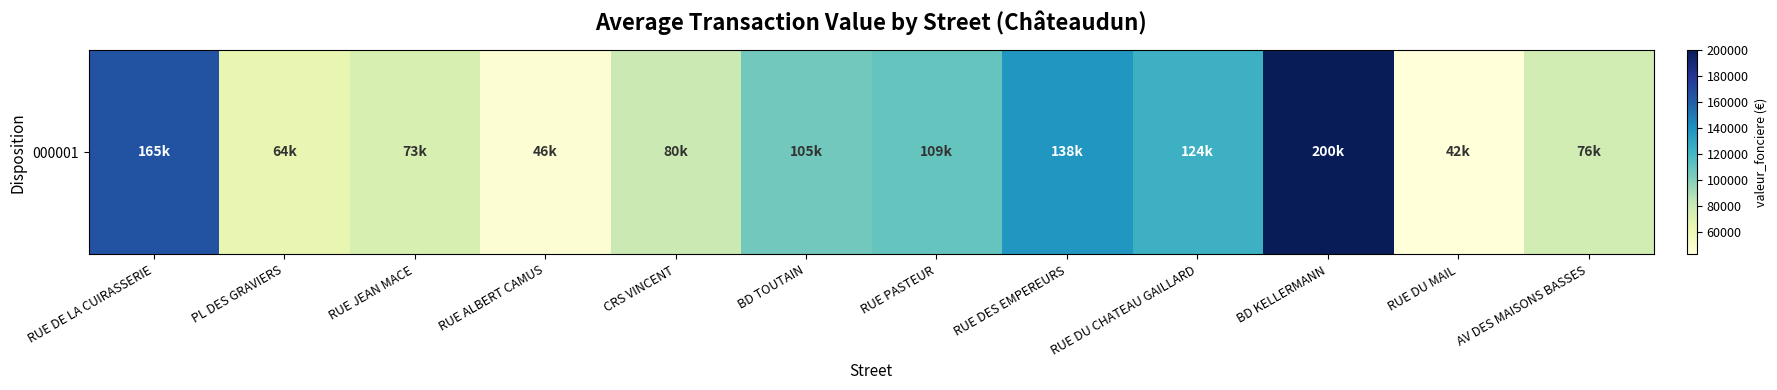

Rank the categories by value from lowest to highest.

RUE DU MAIL, RUE ALBERT CAMUS, PL DES GRAVIERS, RUE JEAN MACE, AV DES MAISONS BASSES, CRS VINCENT, BD TOUTAIN, RUE PASTEUR, RUE DU CHATEAU GAILLARD, RUE DES EMPEREURS, RUE DE LA CUIRASSERIE, BD KELLERMANN